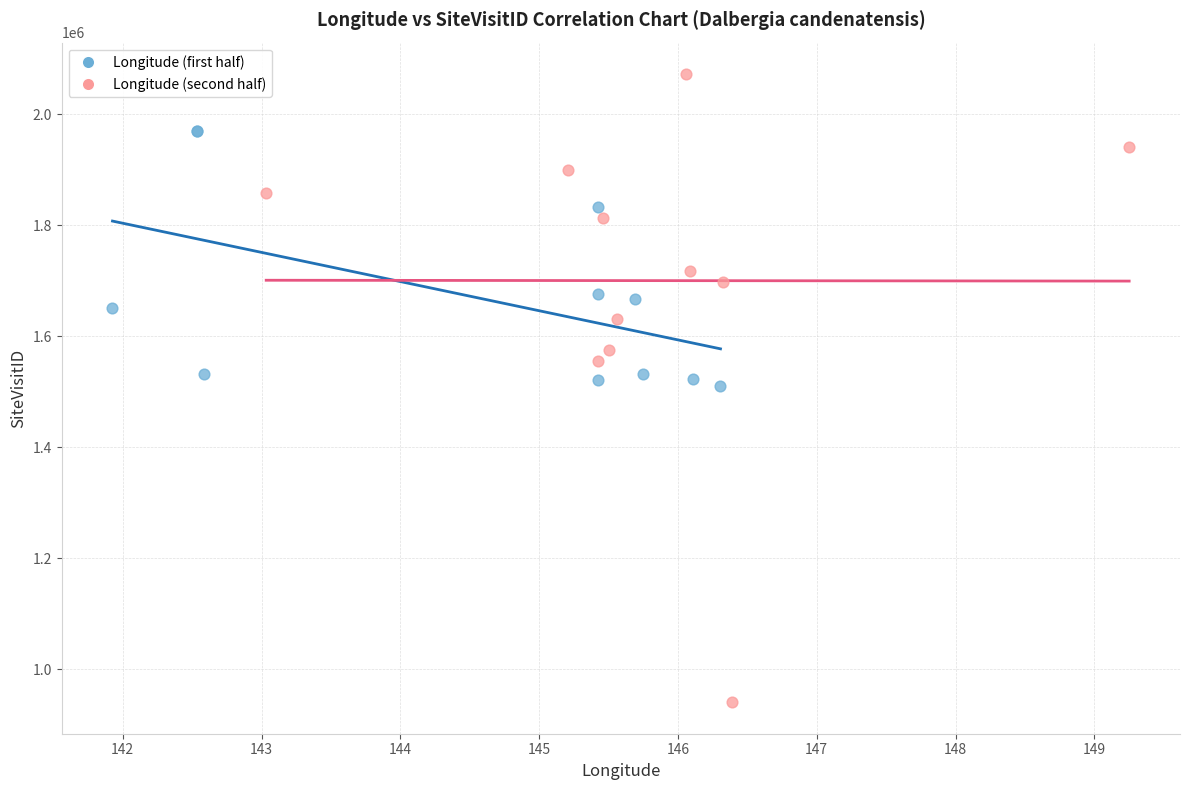

Which series has the widest spread of Y values?

Longitude (second half)